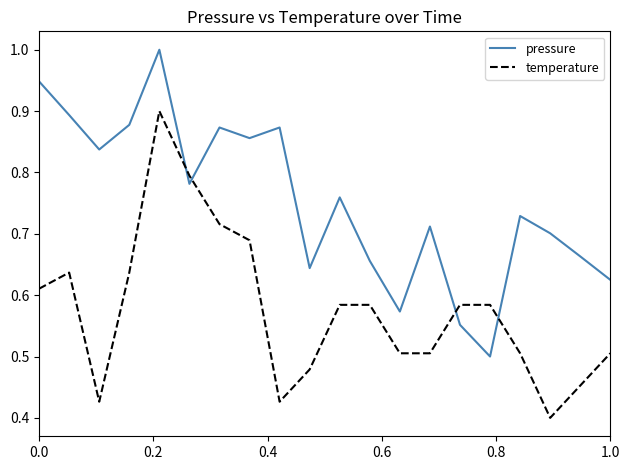

Rank the series by their average value, from highest to lowest.

pressure, temperature